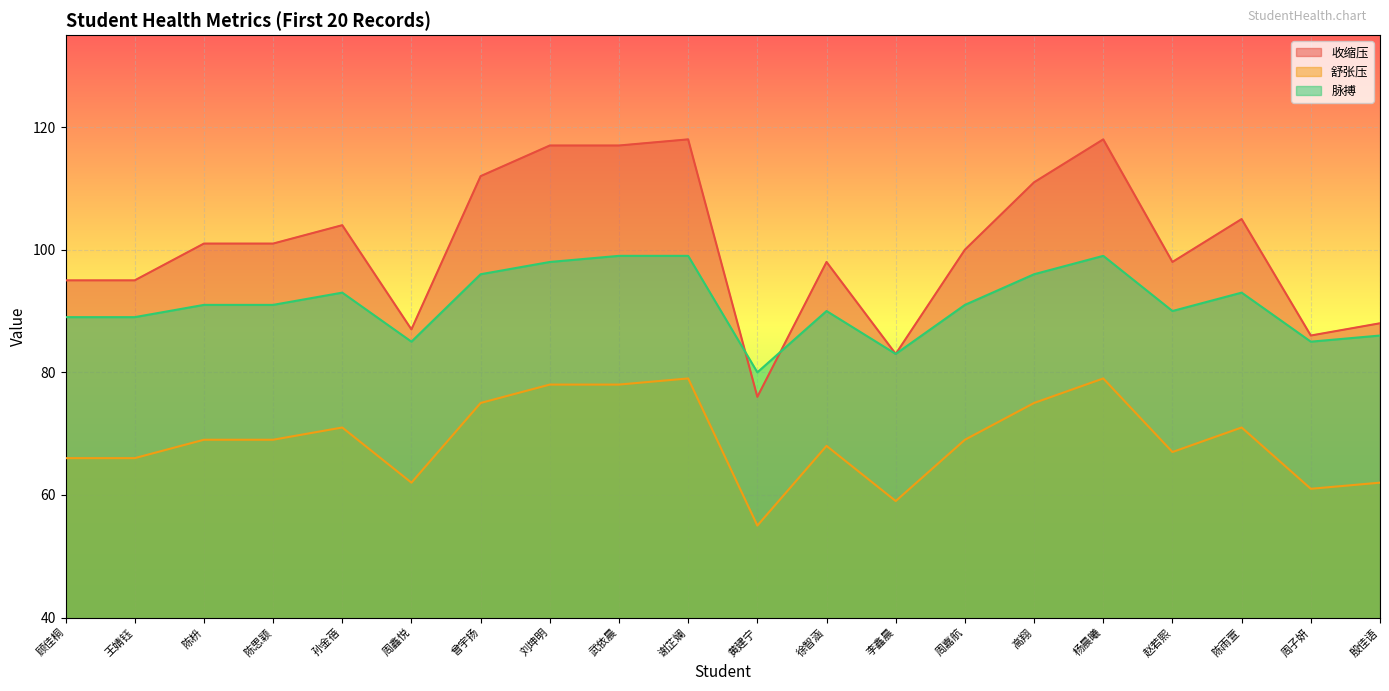

At which label does 脉搏 first exceed 91?

孙金蓓